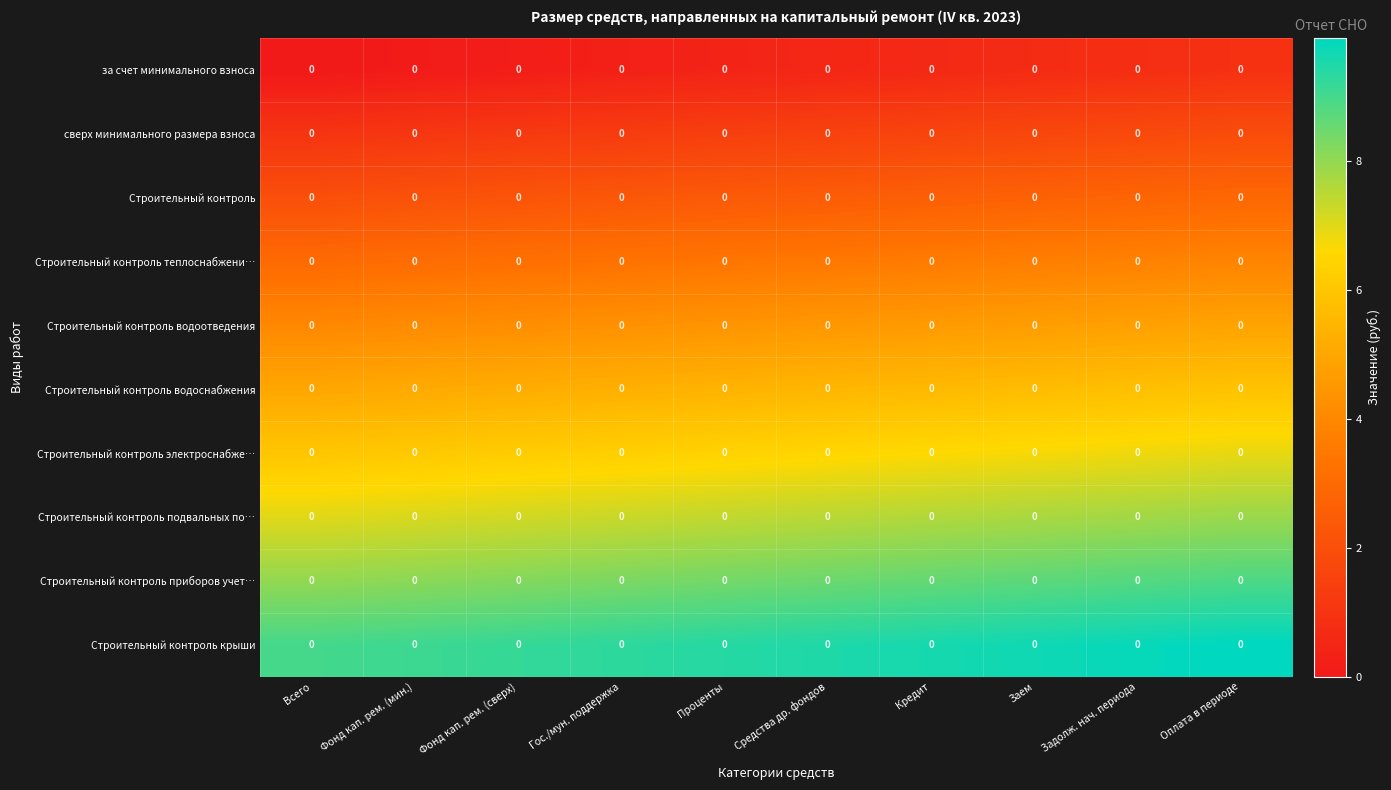

Between Заем and Гос./мун. поддержка, which is larger?

Заем